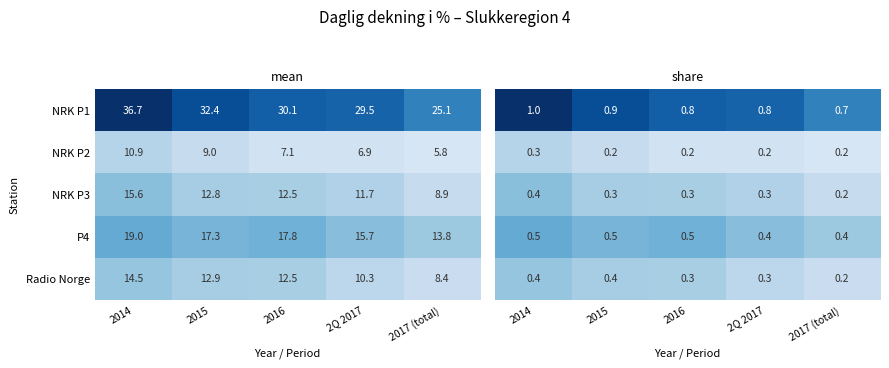

What is the highest value of the NRK P3 series?

15.6